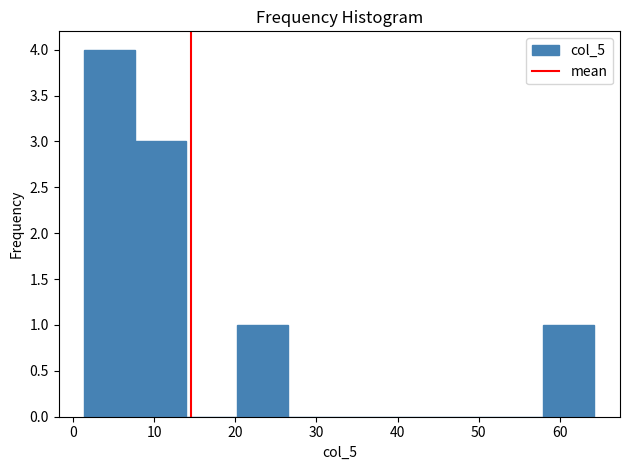

How tall is the bar that spans 8 to 14 on the x-axis? Neither the bar edges nor the heights are printed on the chart, so give them approximately, as read against the axes.

3